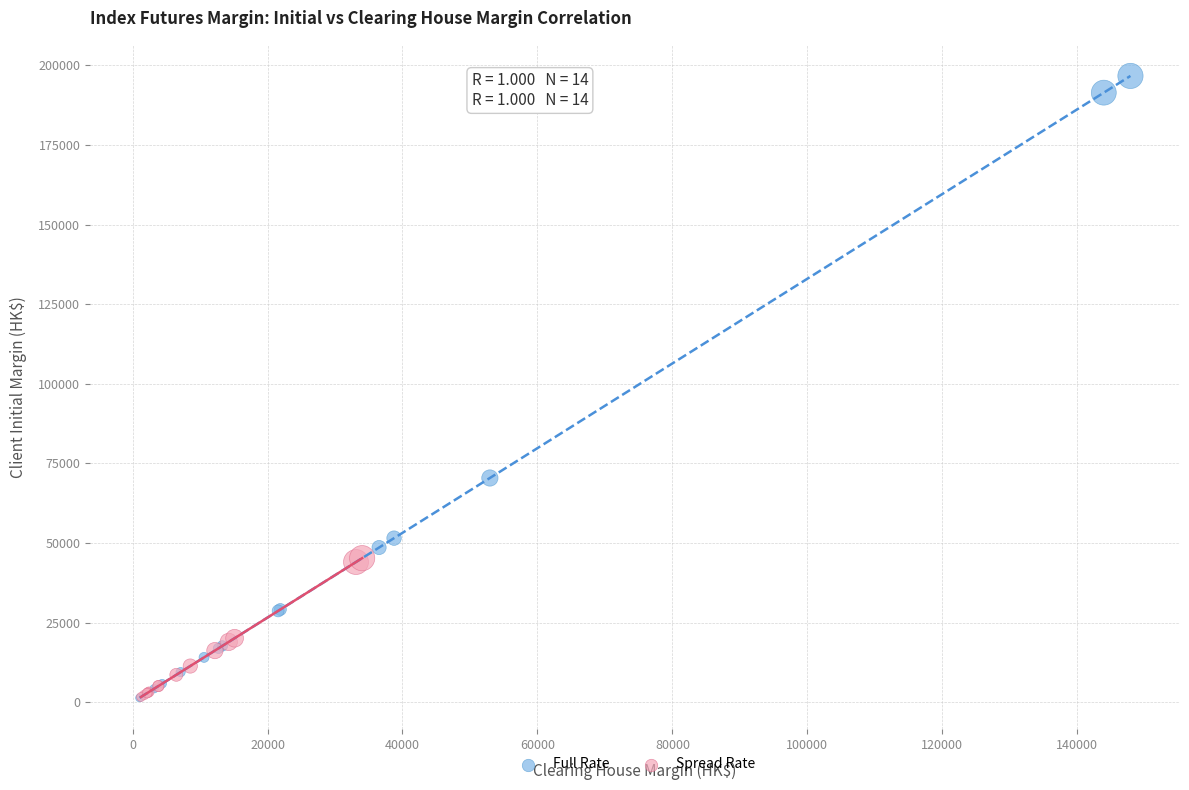

Which series has the largest Y range (max minus min)?

Full Rate